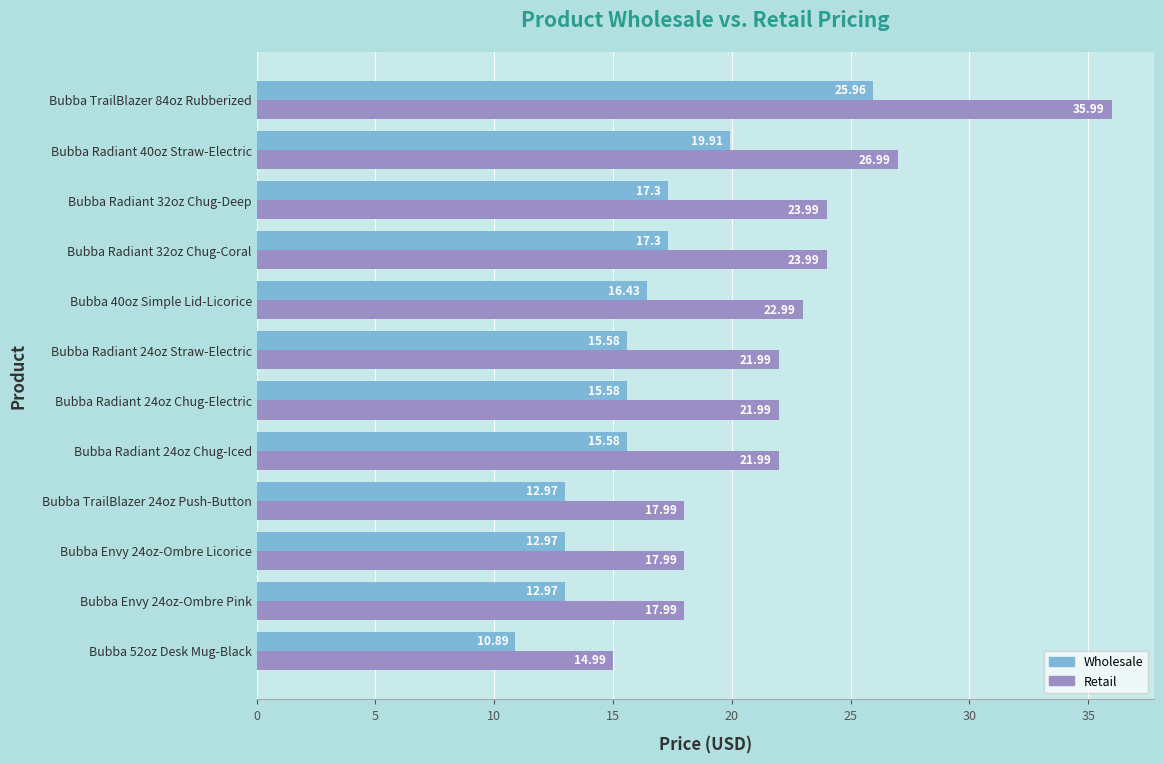

What is the difference between the highest and lowest values at Bubba TrailBlazer 24oz Push-Button?

5.0